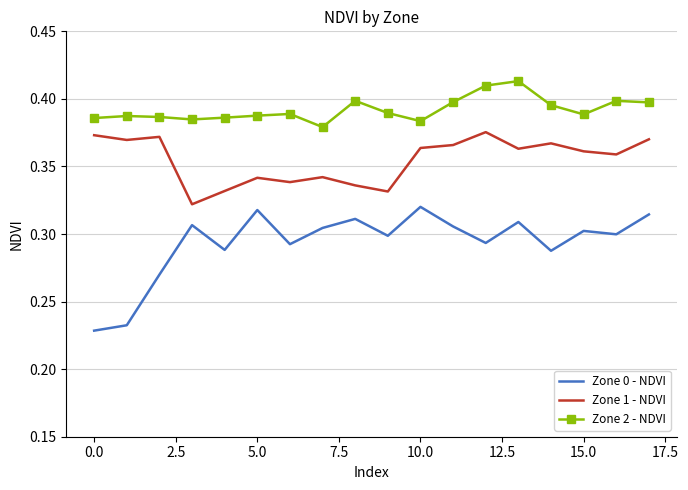

Which series has the largest total across all categories?

Zone 2 - NDVI